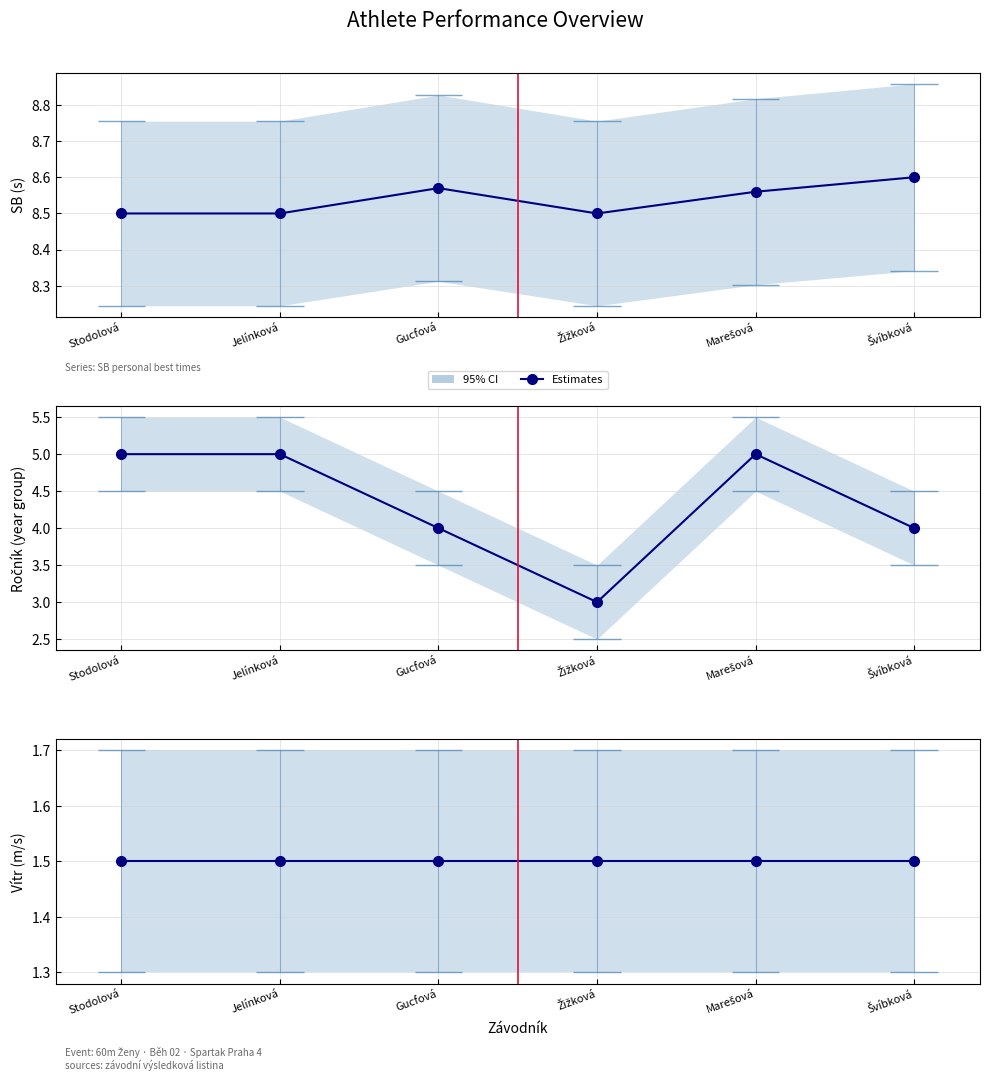

True or false: Ročník and SB intersect in this chart.

False